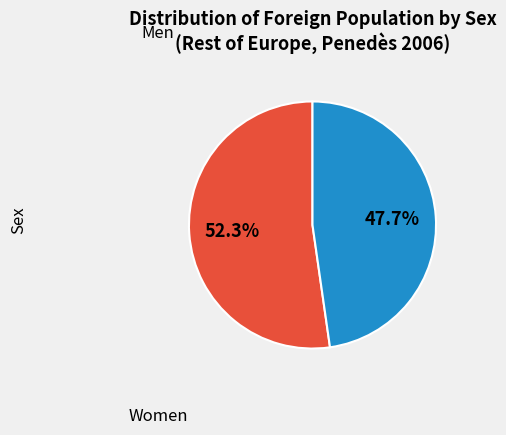

Rank the categories by value from highest to lowest.

Men, Women